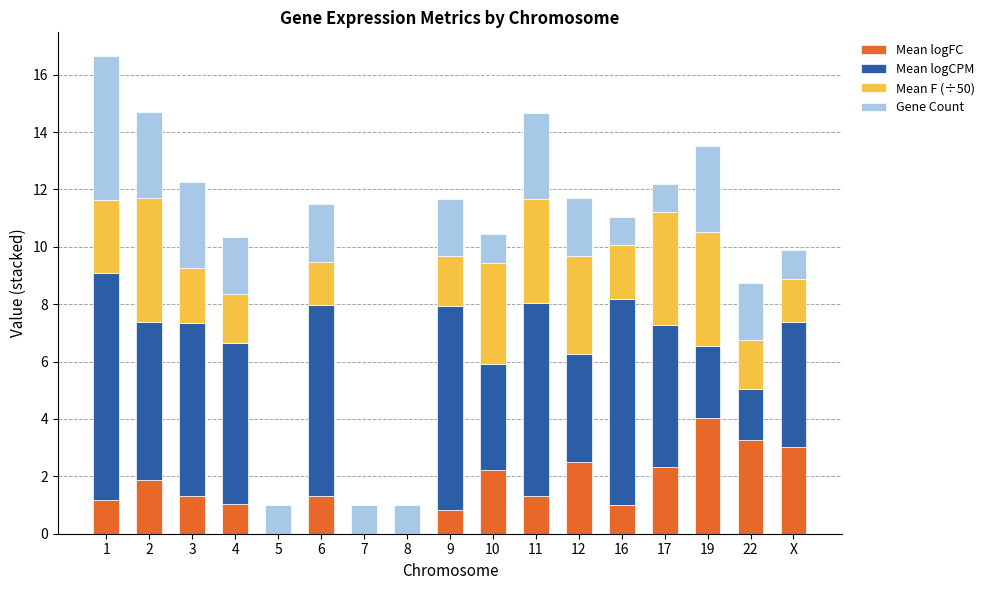

What is the total value across all series at 11?

14.7